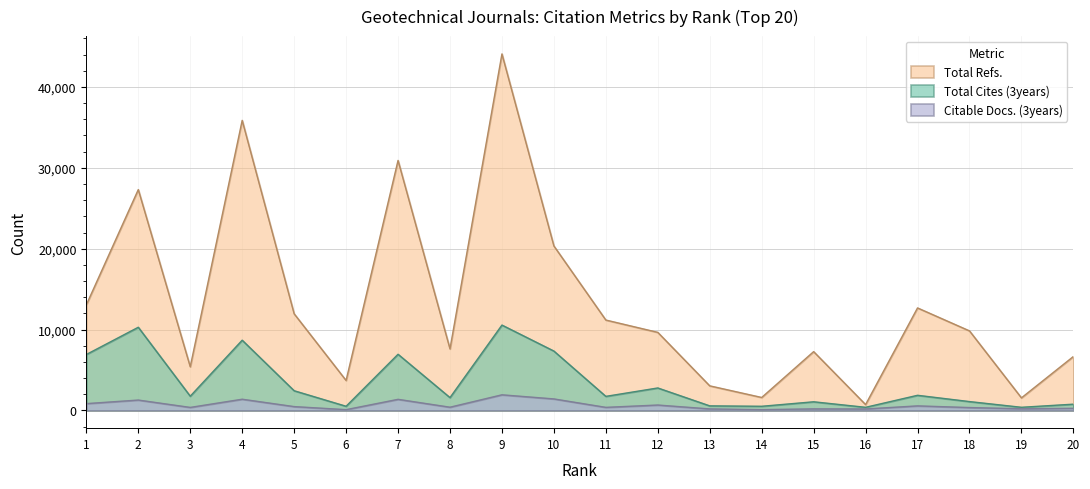

List the series in order of their overall mean, lowest first.

Citable Docs. (3years), Total Cites (3years), Total Refs.